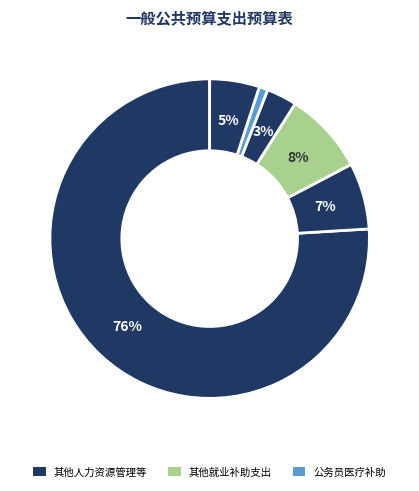

Is there a majority slice in this chart?

Yes